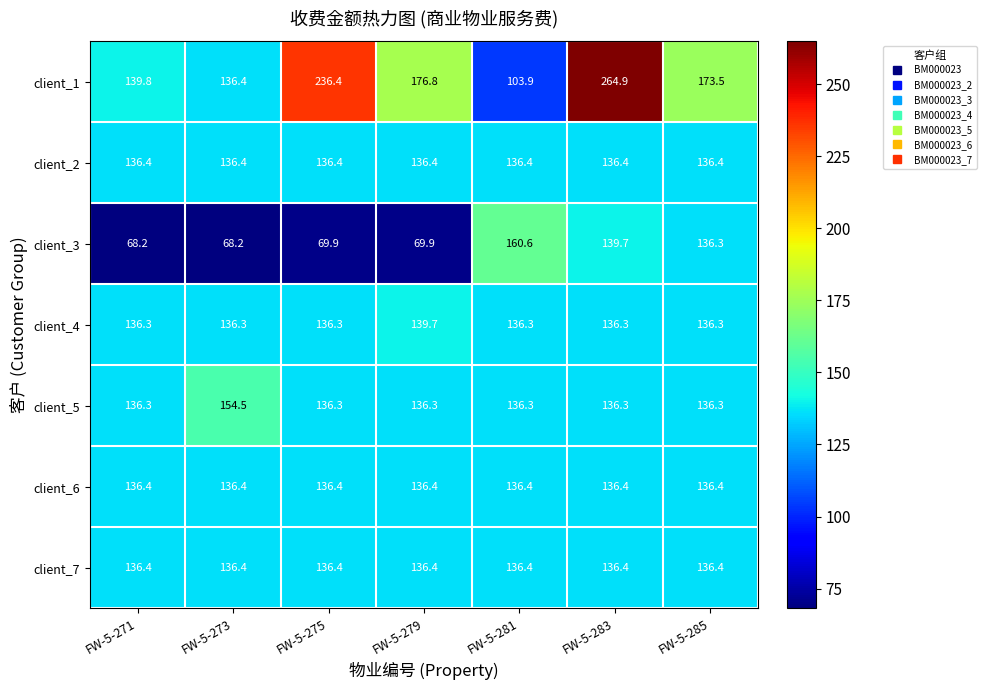

What is the minimum value shown in the chart?

68.2